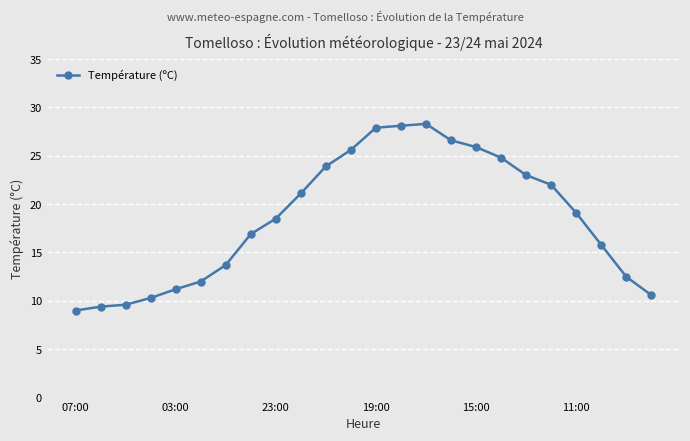

Reading left to right, what are all the values shown in this chart?

9.0	9.4	9.6	10.3	11.2	12.0	13.7	16.9	18.5	21.1	23.9	25.6	27.9	28.1	28.3	26.6	25.9	24.8	23.0	22.0	19.1	15.8	12.5	10.6